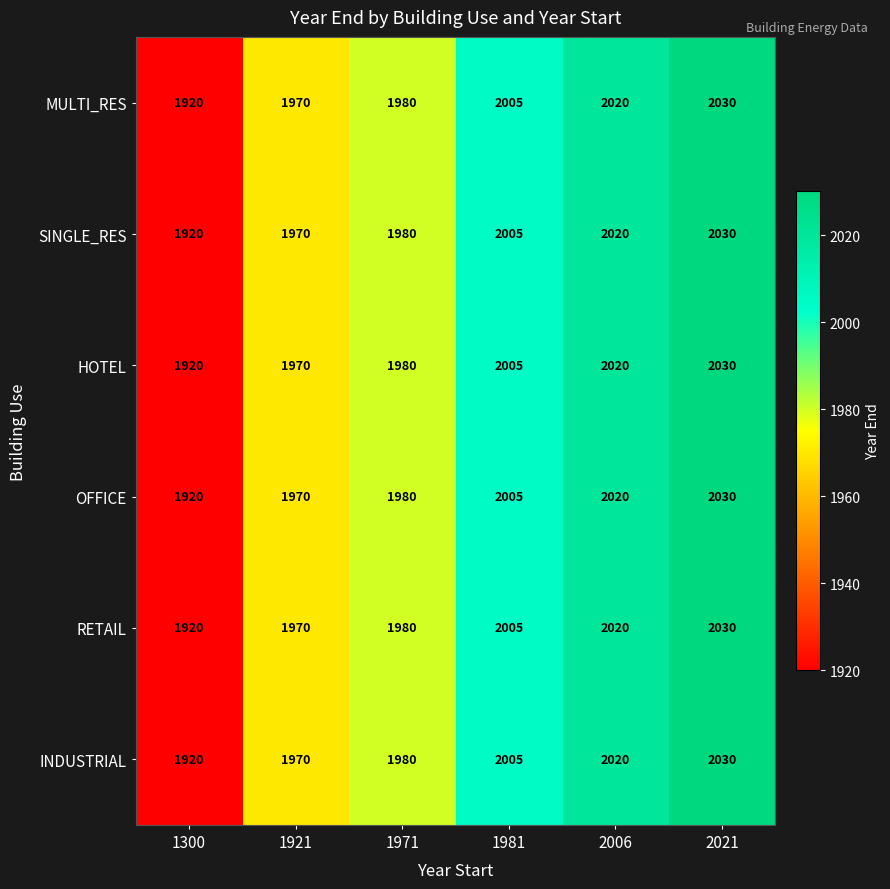

At which category is the sum across all series the highest?

2021